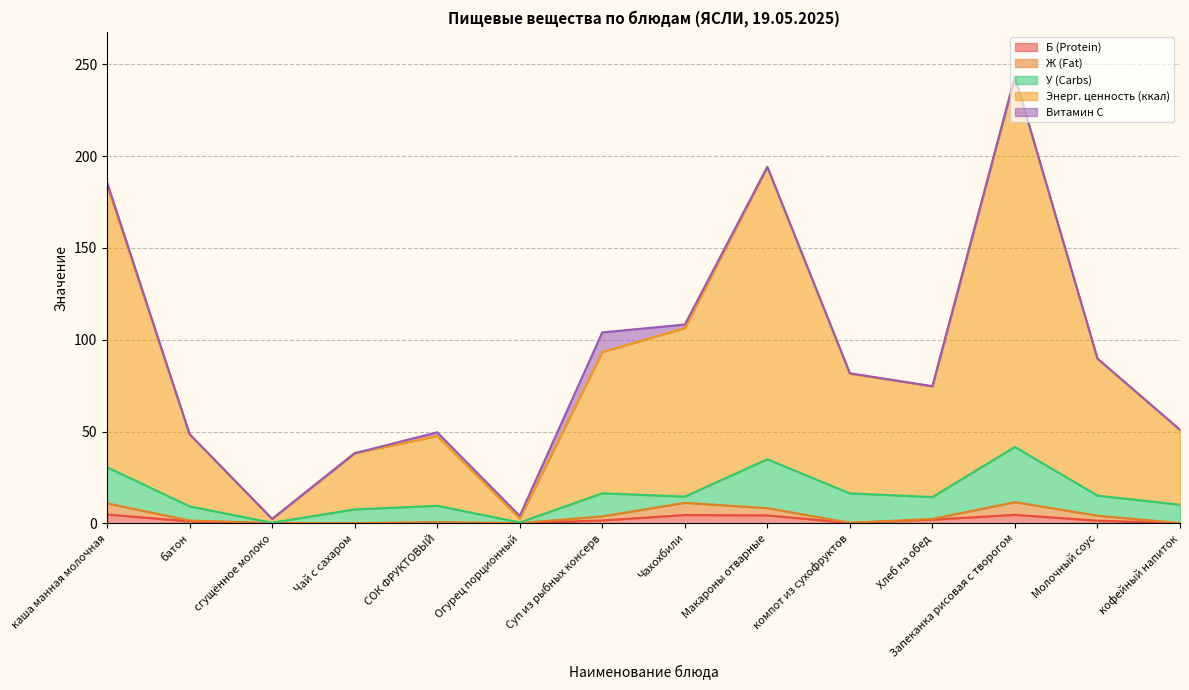

Which has a higher value, Макароны отварные or Чахохбили?

Чахохбили